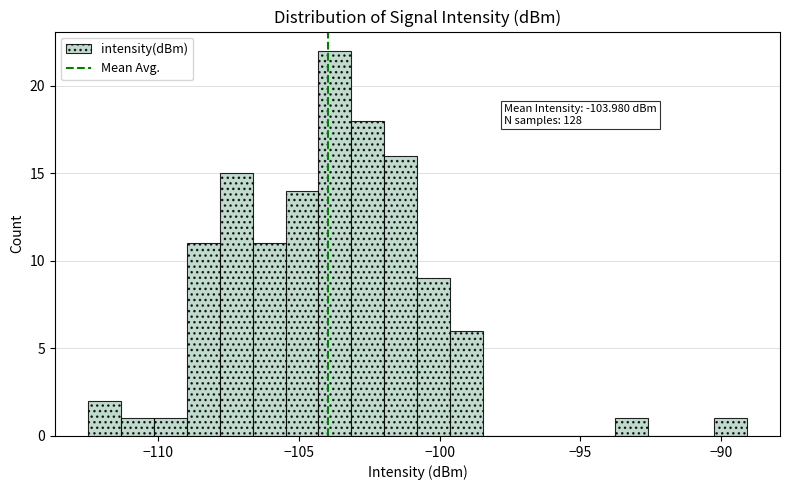

Read against the x-axis, roughly where is the centre of the tallest bar?

-103.5